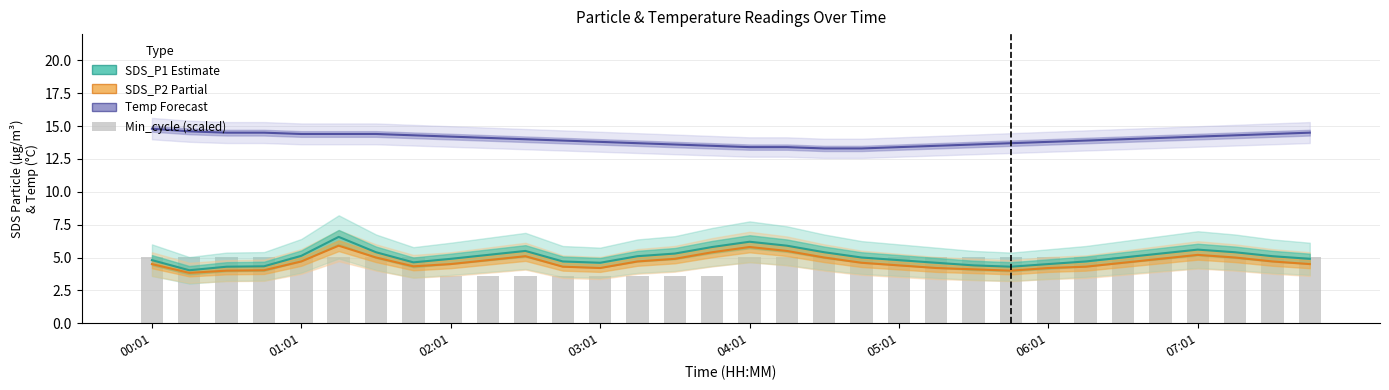

What is the sum of the SDS_P1 (Estimate) values at 15 and 21?

10.4